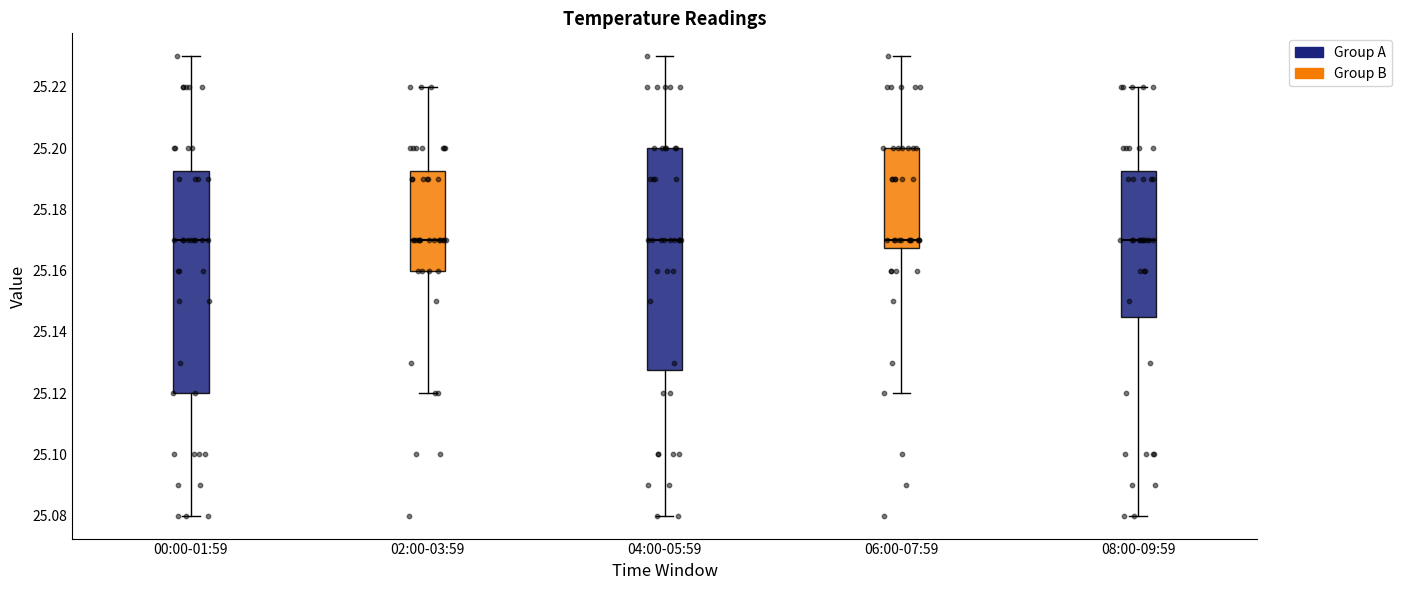

Where is the upper edge of the box for 06:00-07:59 on the y-axis? The values are not printed on the chart, so give them approximately, as read against the axis.

25.200